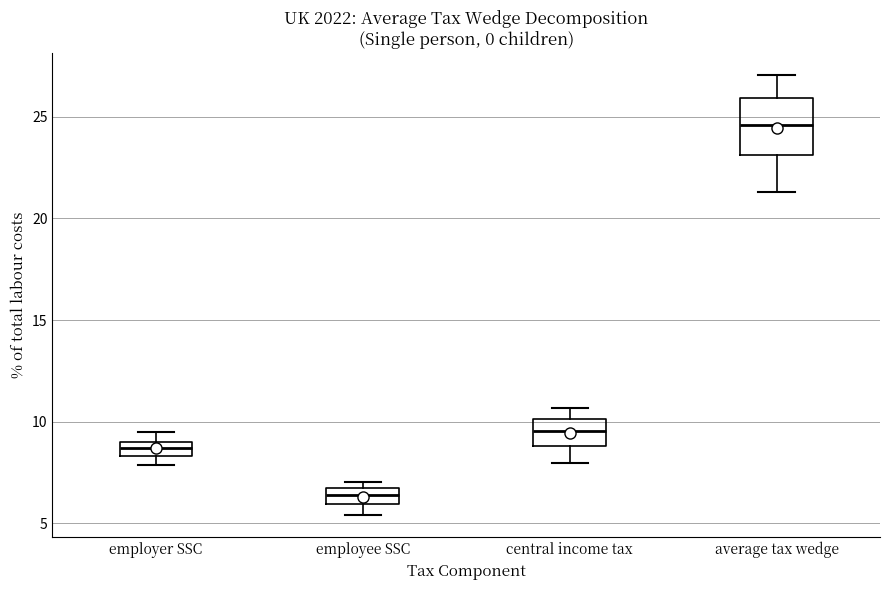

Where does the median line of the box for average tax wedge sit on the y-axis? The values are not printed on the chart, so give them approximately, as read against the axis.

24.5